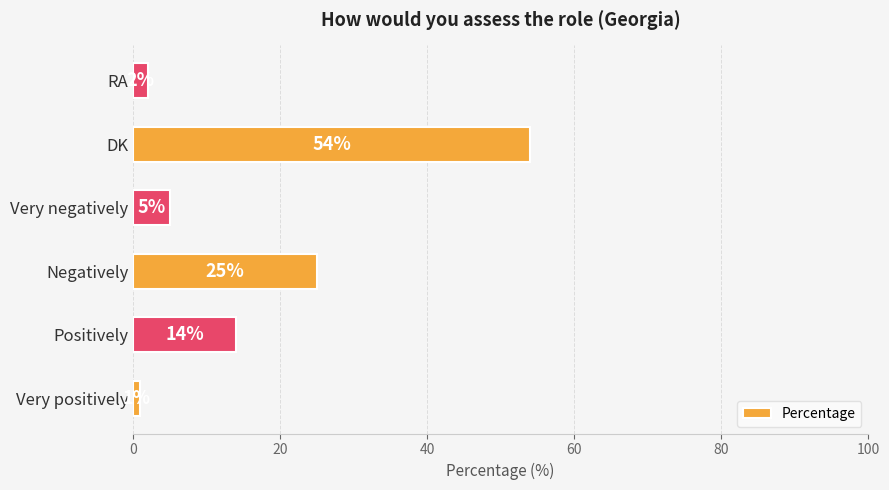

Rank the categories by value from highest to lowest.

DK, Negatively, Positively, Very negatively, RA, Very positively